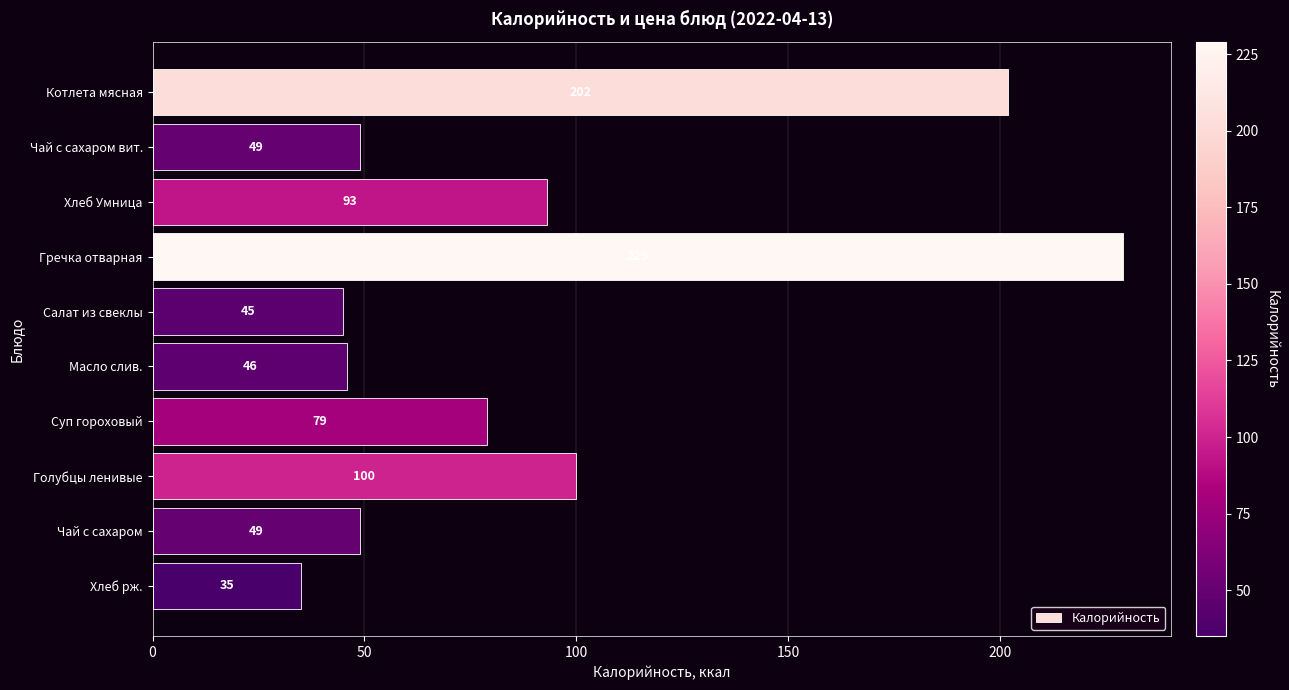

What is the sum of the values at Гречка отварная and Котлета мясная?

431